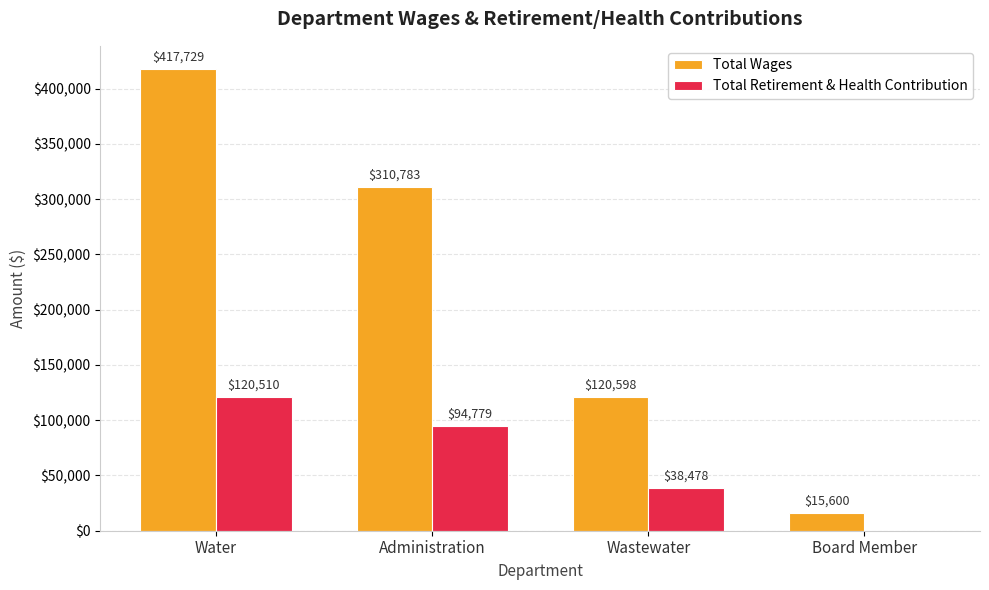

The value of Total Retirement & Health Contribution at Water is 120510. True or false?

True